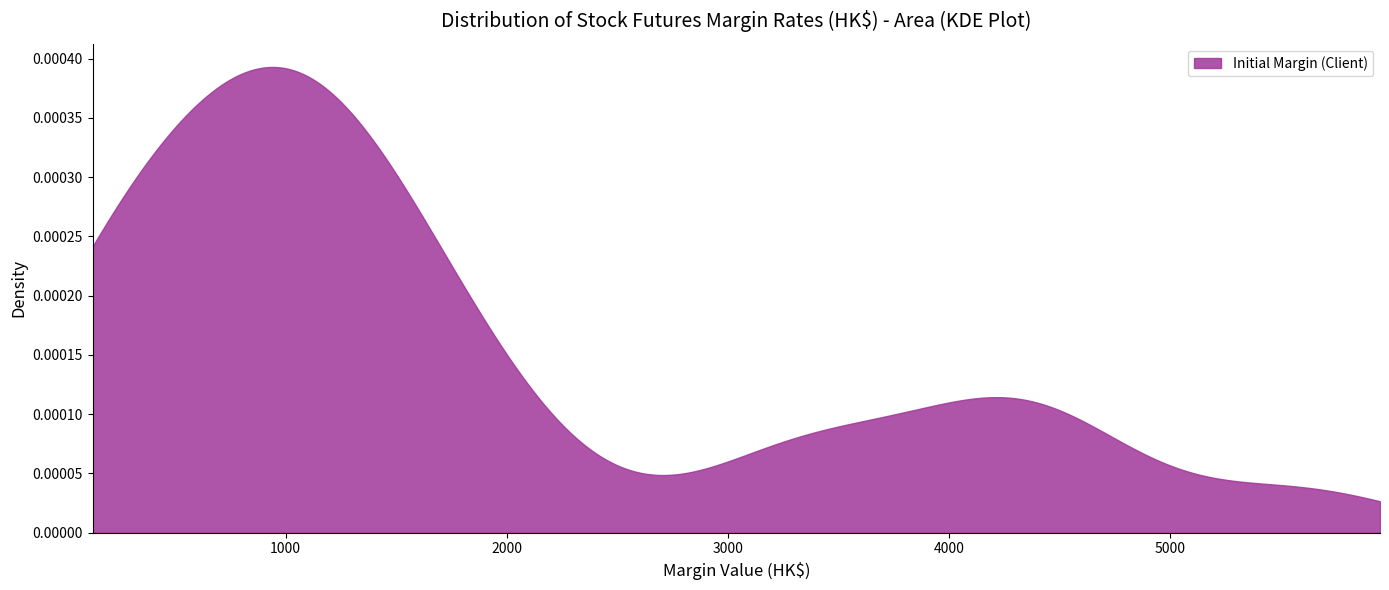

Does the chart have visible grid lines?

No